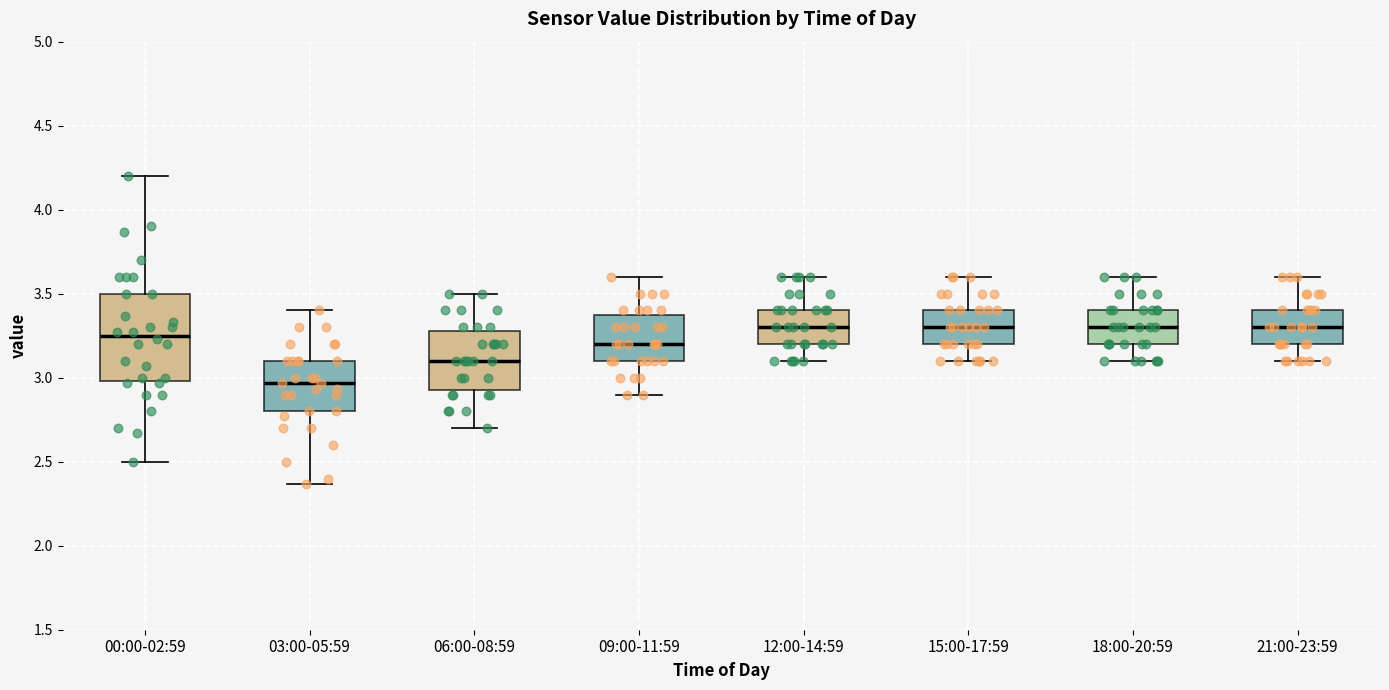

Reading left to right, transcribe this box plot: for each box, give where its median line is, the range the box spans, and where its two whiskers end, as read against the y-axis. The values are not printed on the chart, so give them approximately, as read against the axis.

00:00-02:59: median 3.25, box 3.00 to 3.50, whiskers 2.50 to 4.20
03:00-05:59: median 2.95, box 2.80 to 3.10, whiskers 2.35 to 3.40
06:00-08:59: median 3.10, box 2.95 to 3.30, whiskers 2.70 to 3.50
09:00-11:59: median 3.20, box 3.10 to 3.40, whiskers 2.90 to 3.60
12:00-14:59: median 3.30, box 3.20 to 3.40, whiskers 3.10 to 3.60
15:00-17:59: median 3.30, box 3.20 to 3.40, whiskers 3.10 to 3.60
18:00-20:59: median 3.30, box 3.20 to 3.40, whiskers 3.10 to 3.60
21:00-23:59: median 3.30, box 3.20 to 3.40, whiskers 3.10 to 3.60